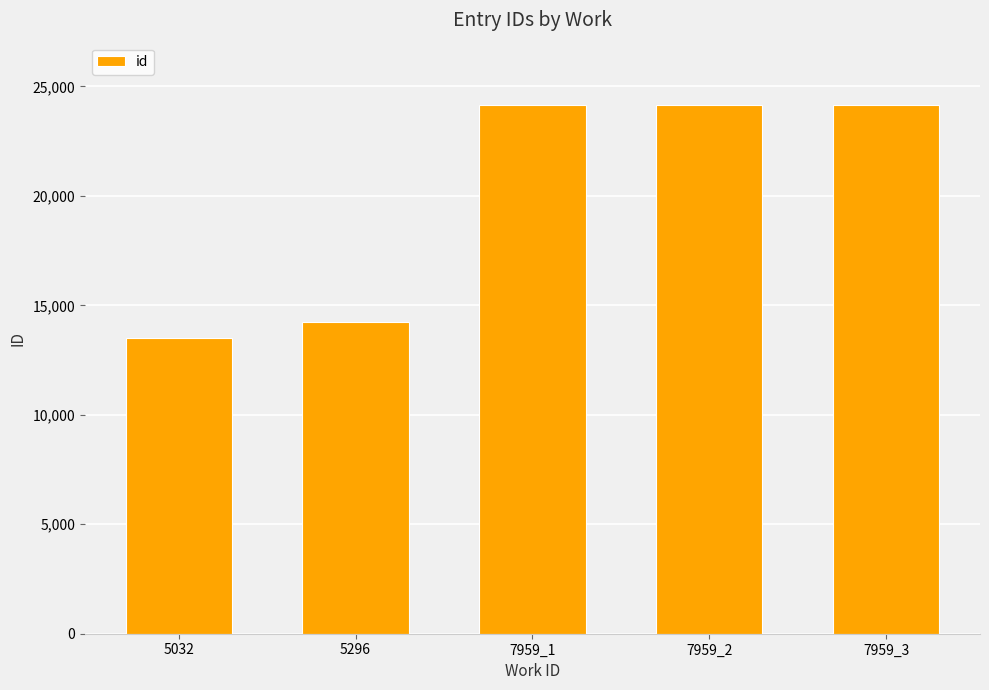

Between 5032 and 7959_3, which is larger?

7959_3